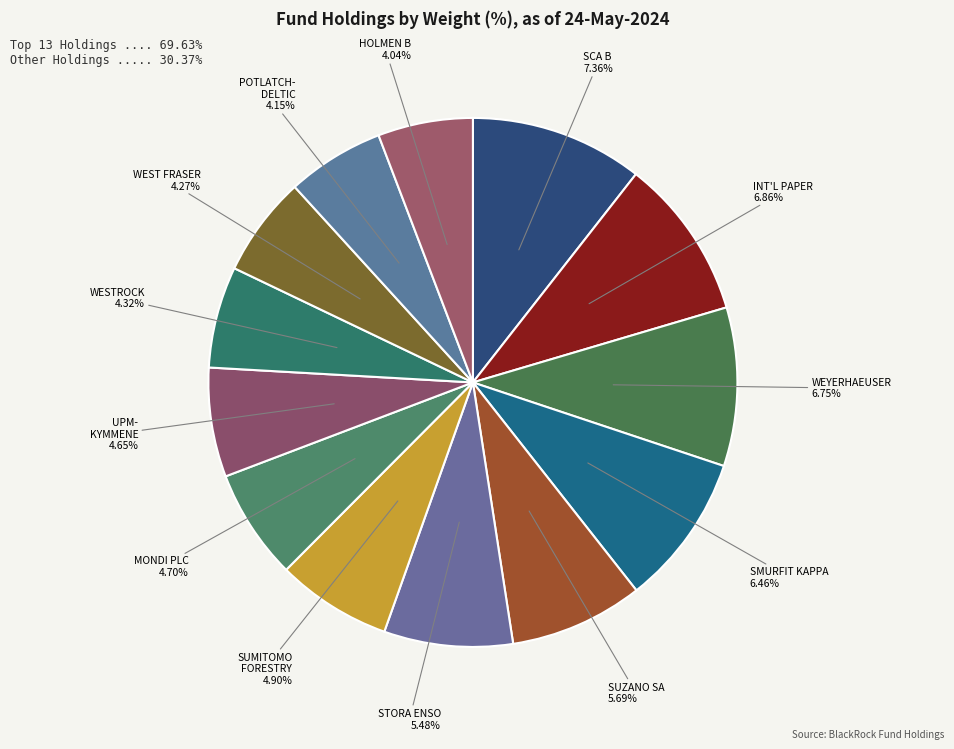

Does INTERNATIONAL PAPER account for over 50% of the chart?

No